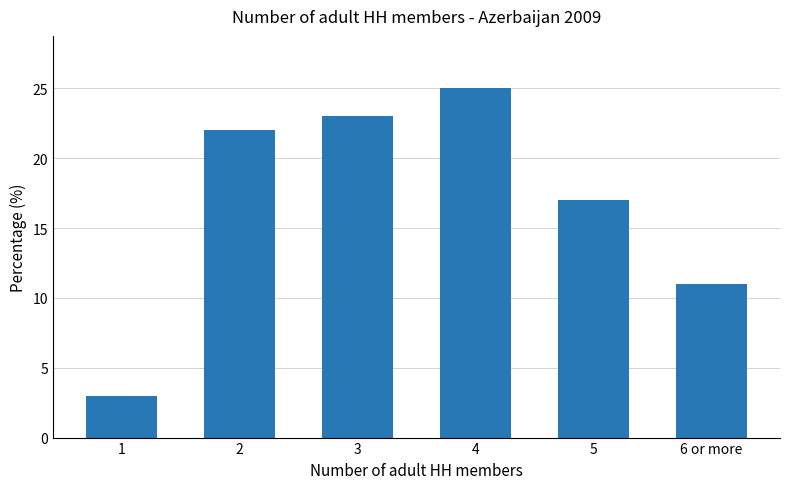

What is the sum of the values at 6 or more and 2?

33